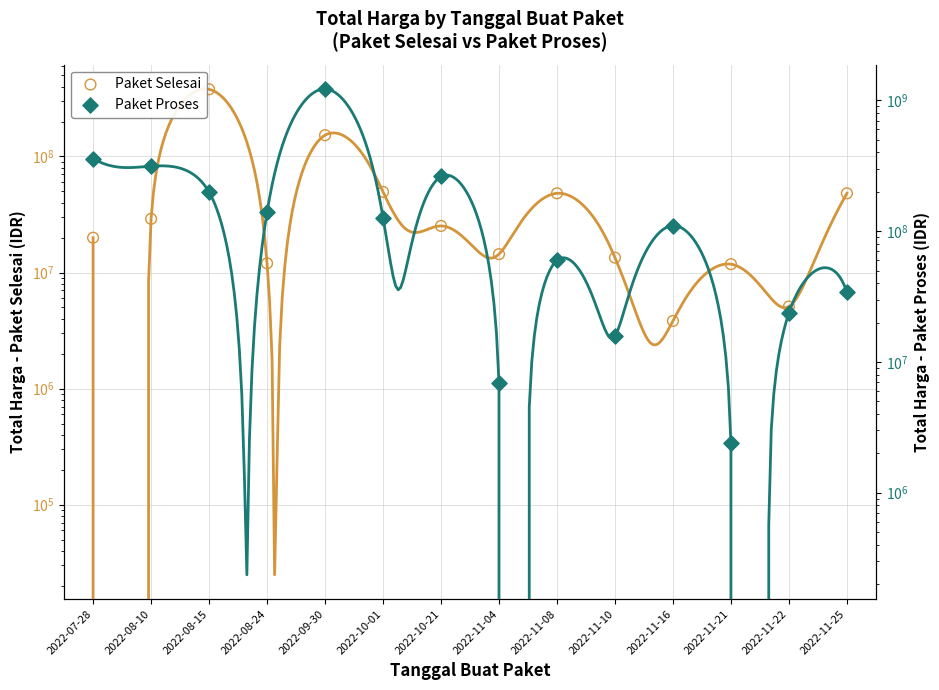

Which series has the largest total across all categories?

Paket Proses